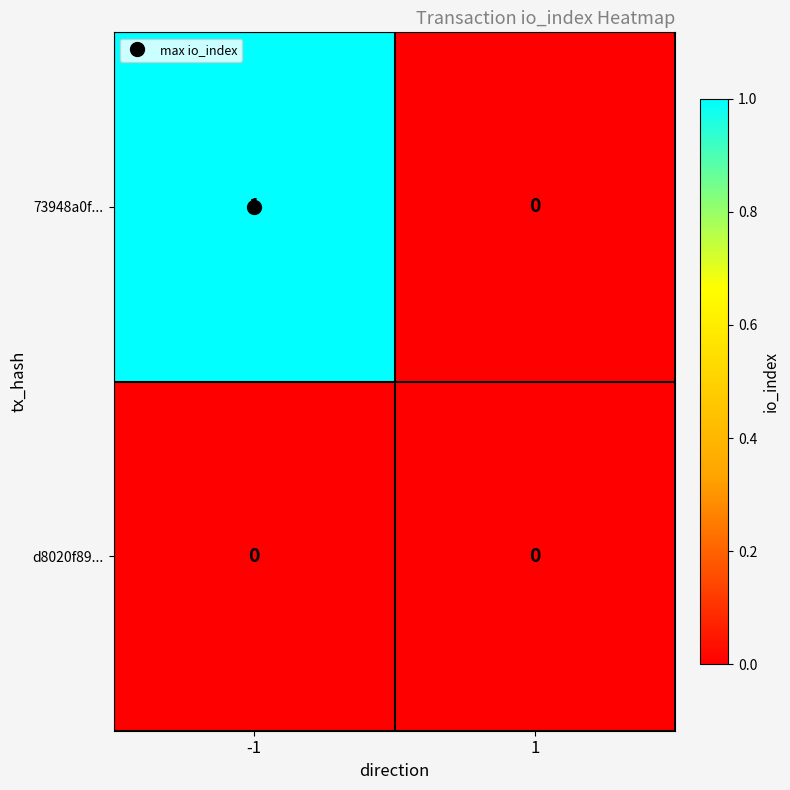

Which series has the largest total across all categories?

73948a0f...